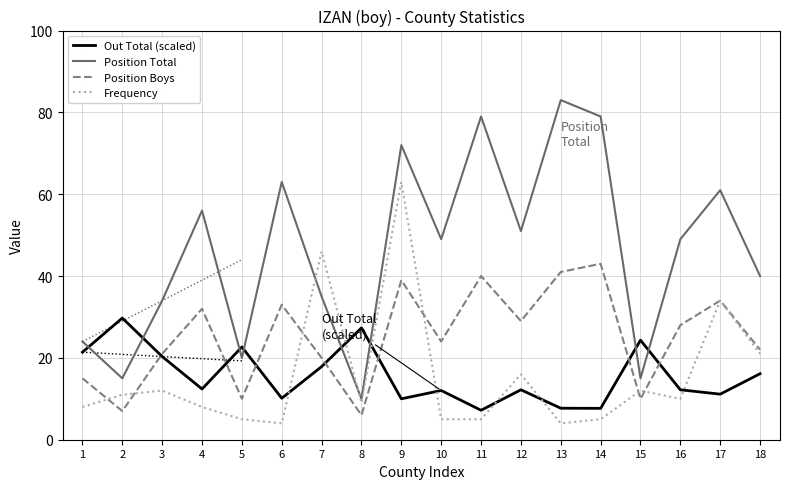

At which label does Position Total reach its minimum?

8